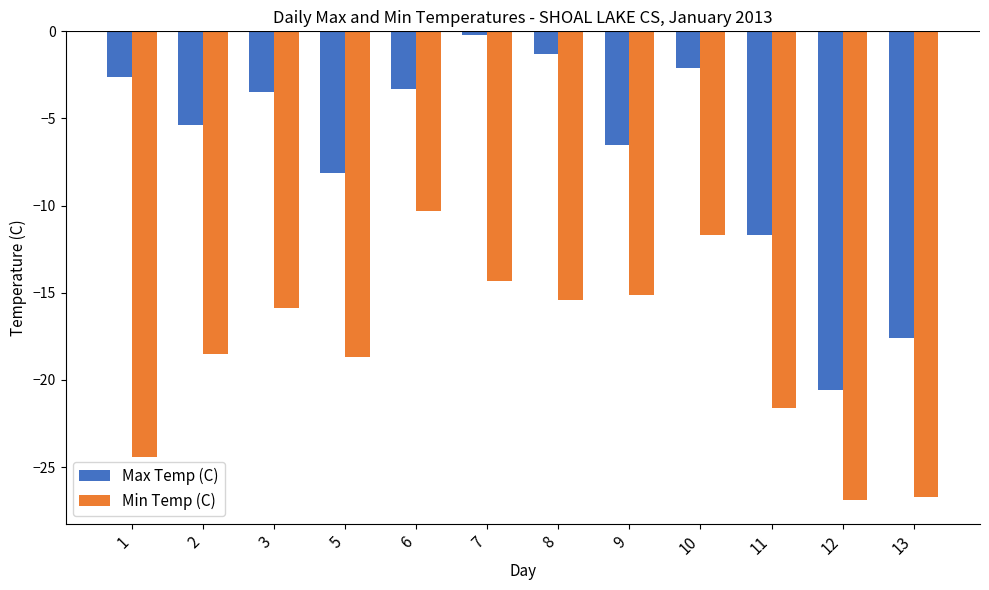

What is the smallest value displayed?

-26.9